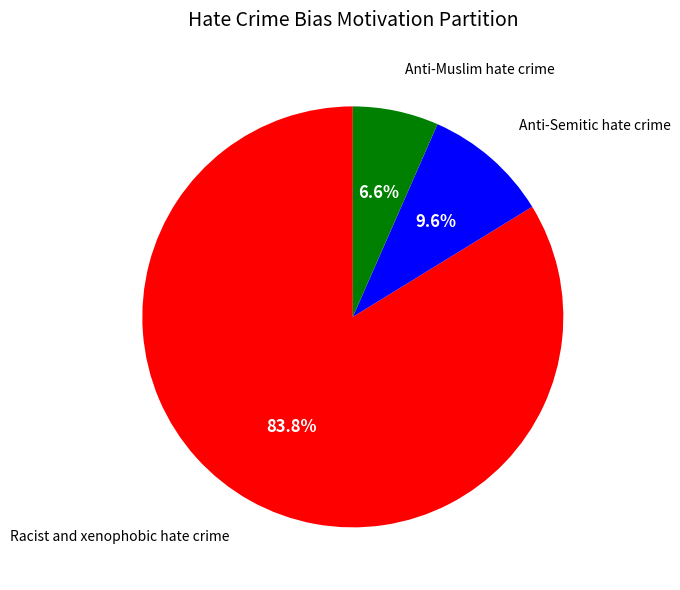

Is there any slice that represents more than half of the pie?

Yes